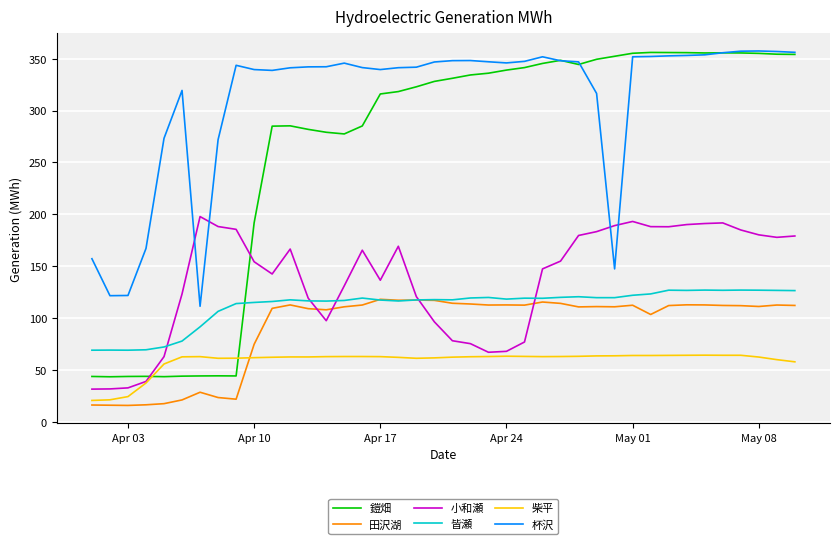

Which series has the largest total across all categories?

杯沢